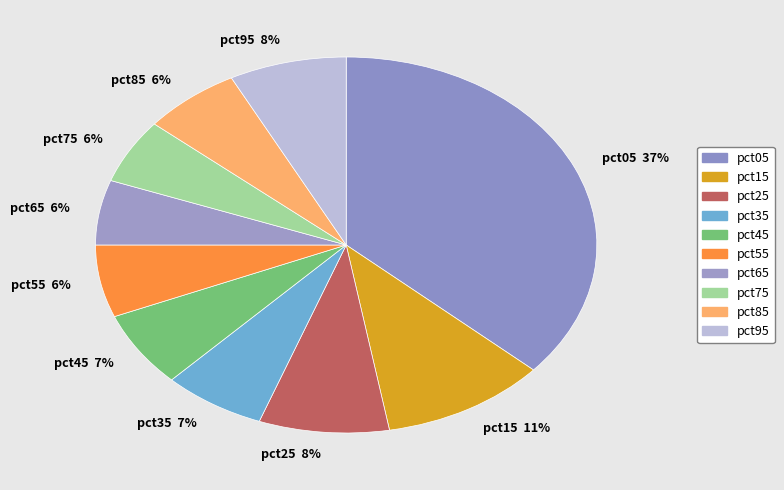

True or false: pct35 accounts for 7% of the total.

True